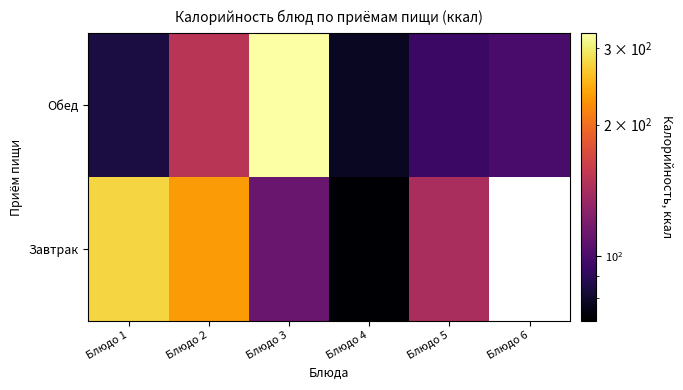

What is the maximum value shown in the chart?

324.0